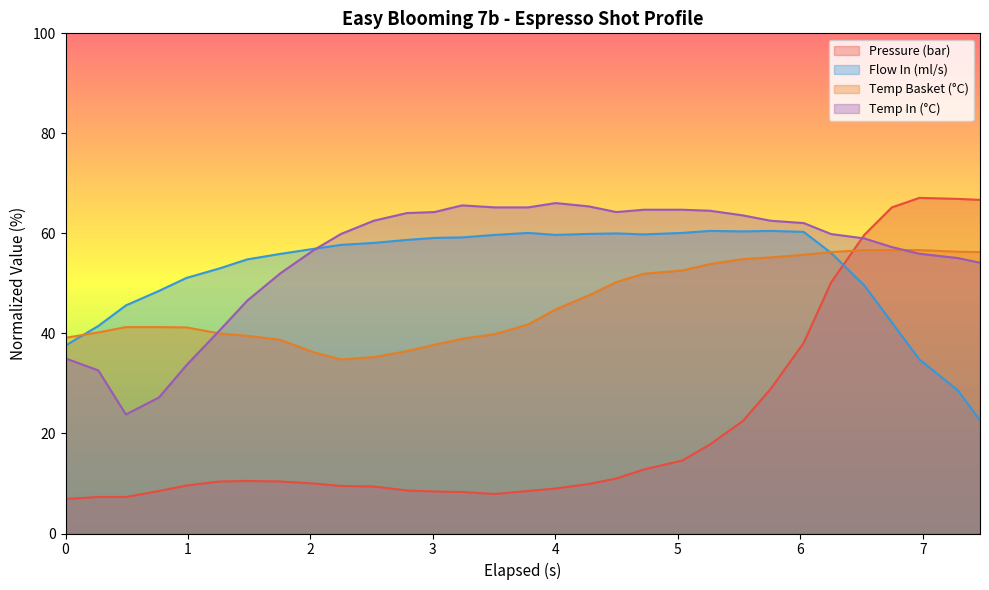

What is the maximum value for Temp In (°C)?

66.1